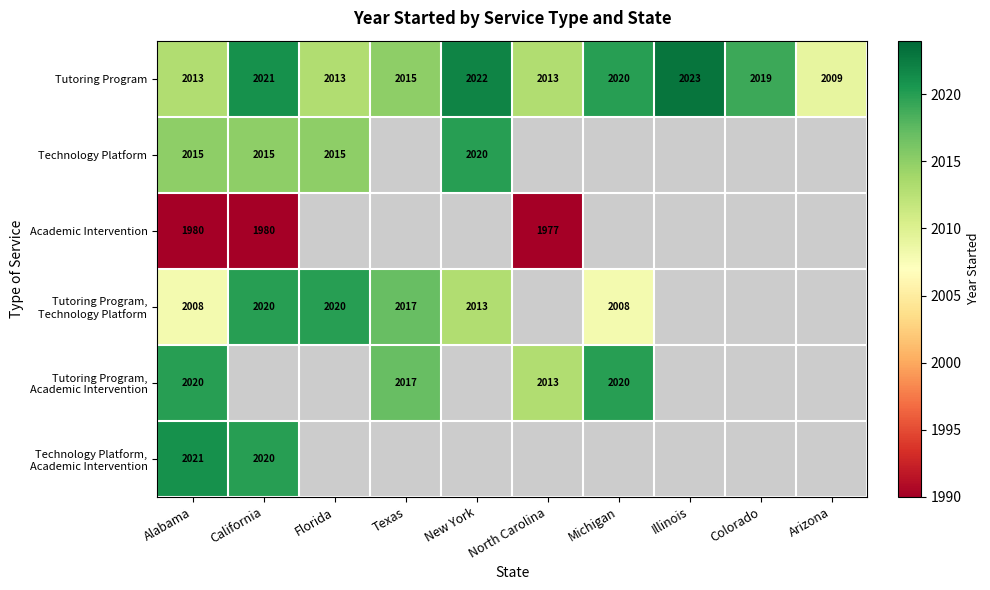

At which label does Tutoring Program reach its minimum?

Arizona